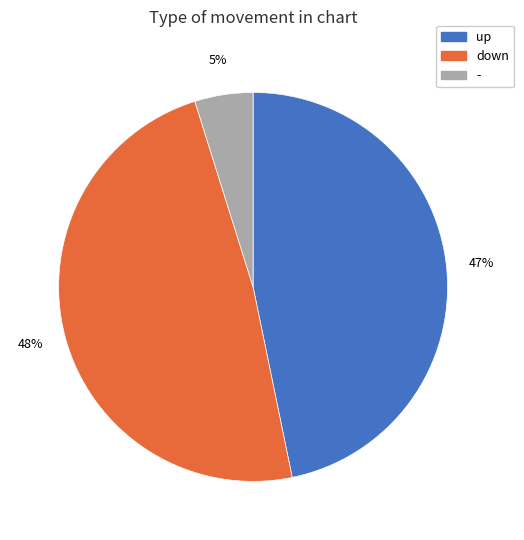

What is the smallest slice in the pie chart?

-